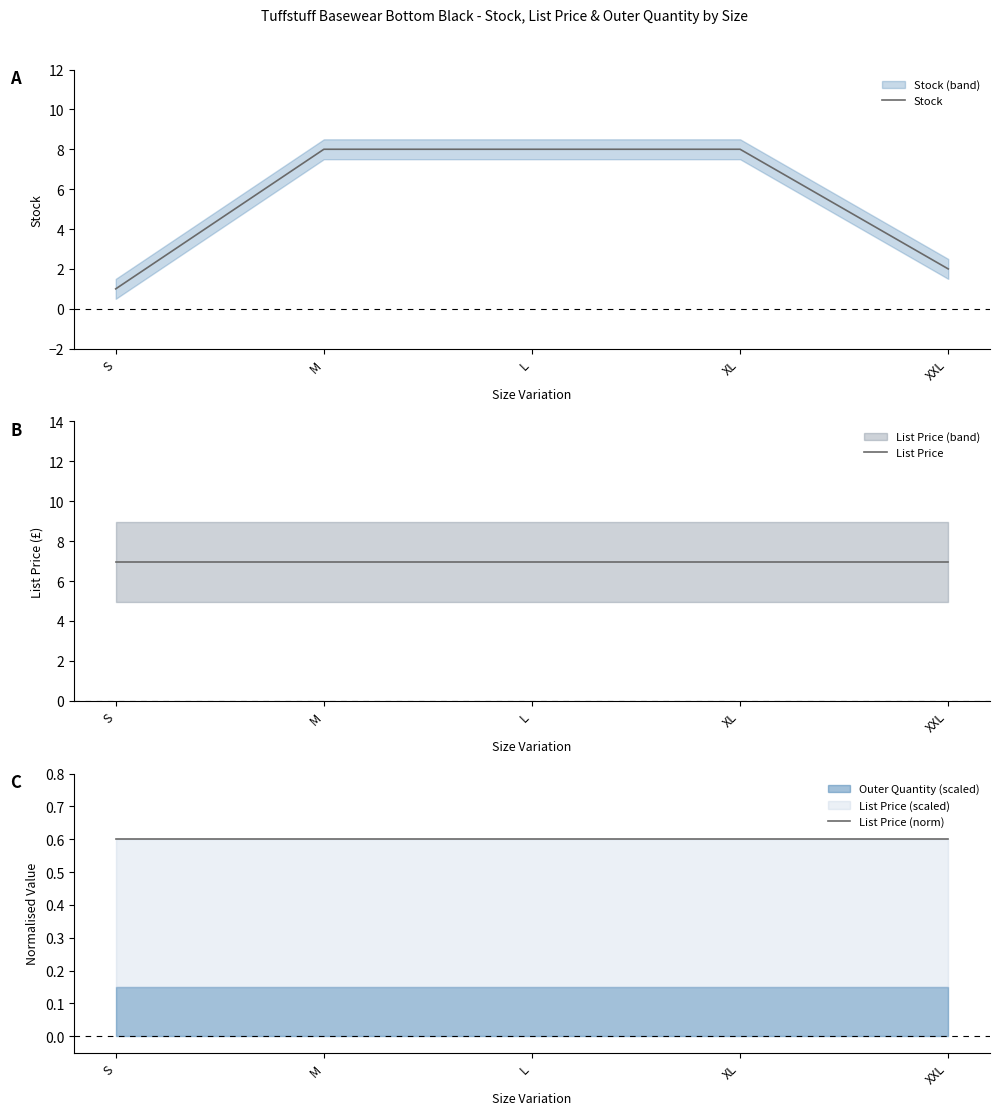

Rank the series by their maximum value, from highest to lowest.

Stock, List Price, List Price (norm)